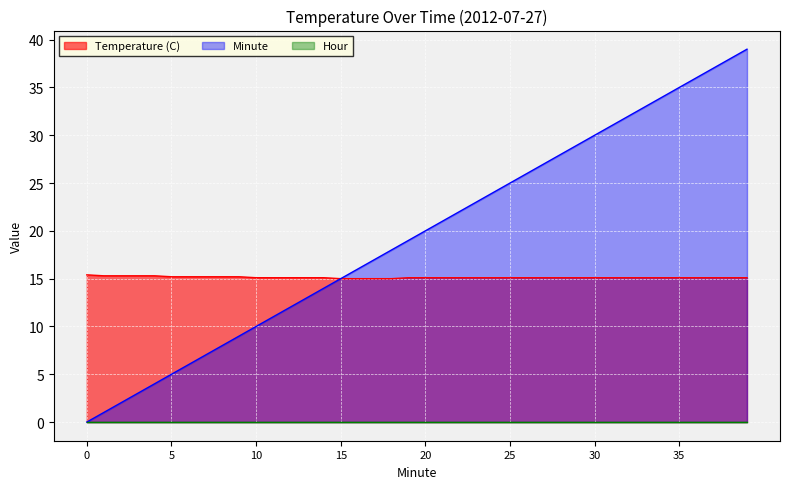

Is it true that Temperature (C) equals 25.5 at 12?

False